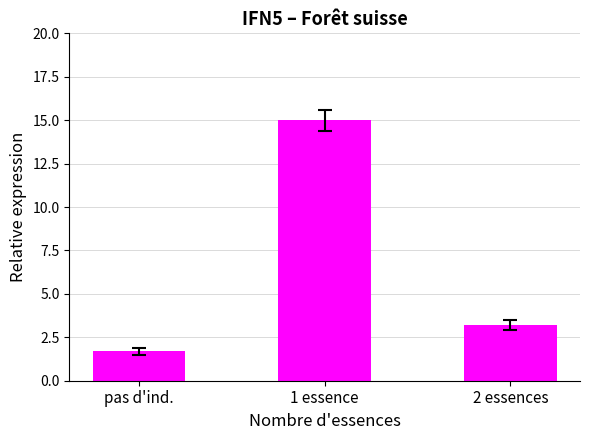

What position from the right is pas d'ind.?

3